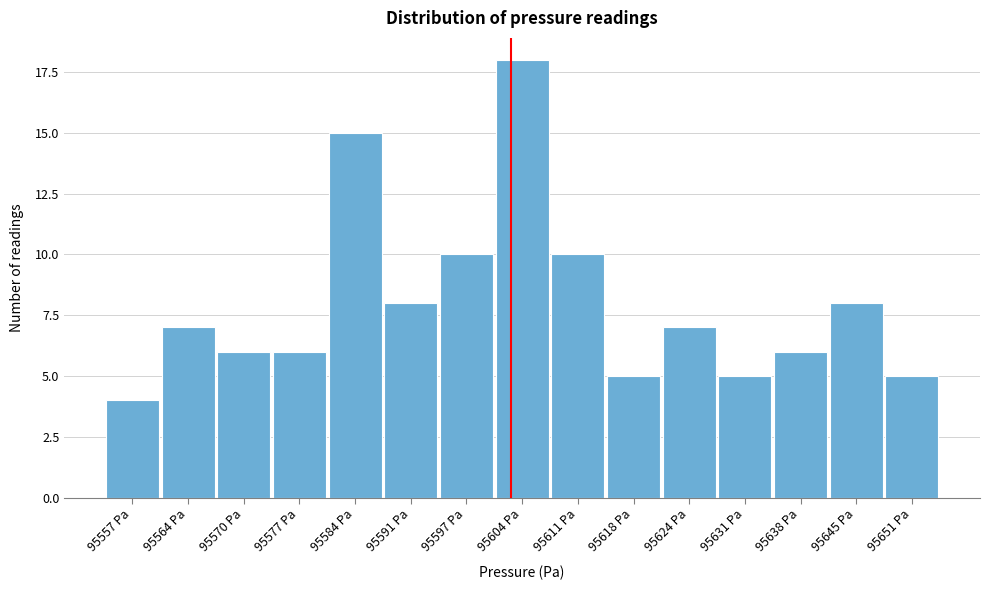

Reading left to right, list all the values displayed in this chart.

4	7	6	6	15	8	10	18	10	5	7	5	6	8	5